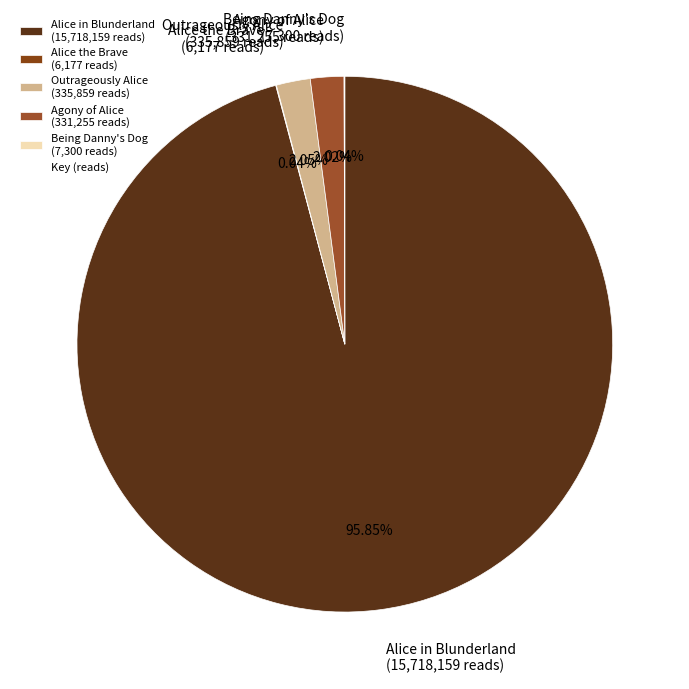

Is there a majority slice in this chart?

Yes